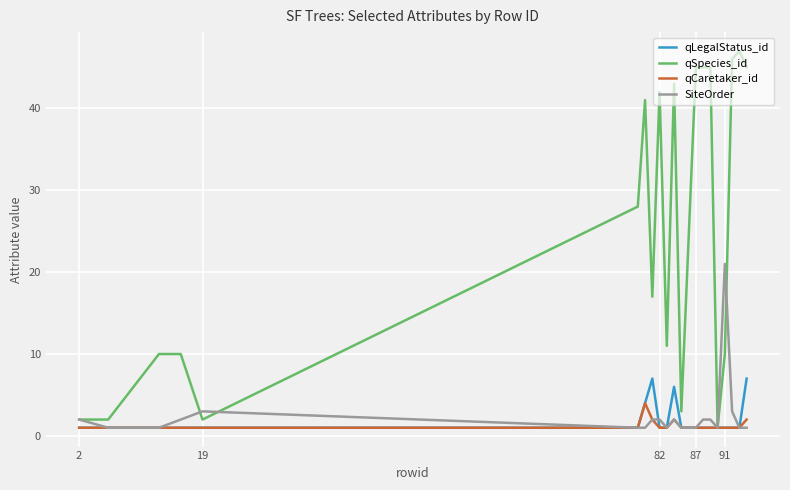

Reading right to left, transcribe all the data shown in this chart.

qLegalStatus_id: 7	1	1	1	1	1	1	1	1	6	1	1	7	4	1	1	1	1	1	1
qSpecies_id: 45	47	46	10	1	45	45	45	3	43	11	42	17	41	28	2	10	10	2	2
qCaretaker_id: 2	1	1	1	1	1	1	1	1	2	1	1	2	4	1	1	1	1	1	1
SiteOrder: 1	1	3	21	1	2	2	1	1	2	1	2	2	1	1	3	2	1	1	2